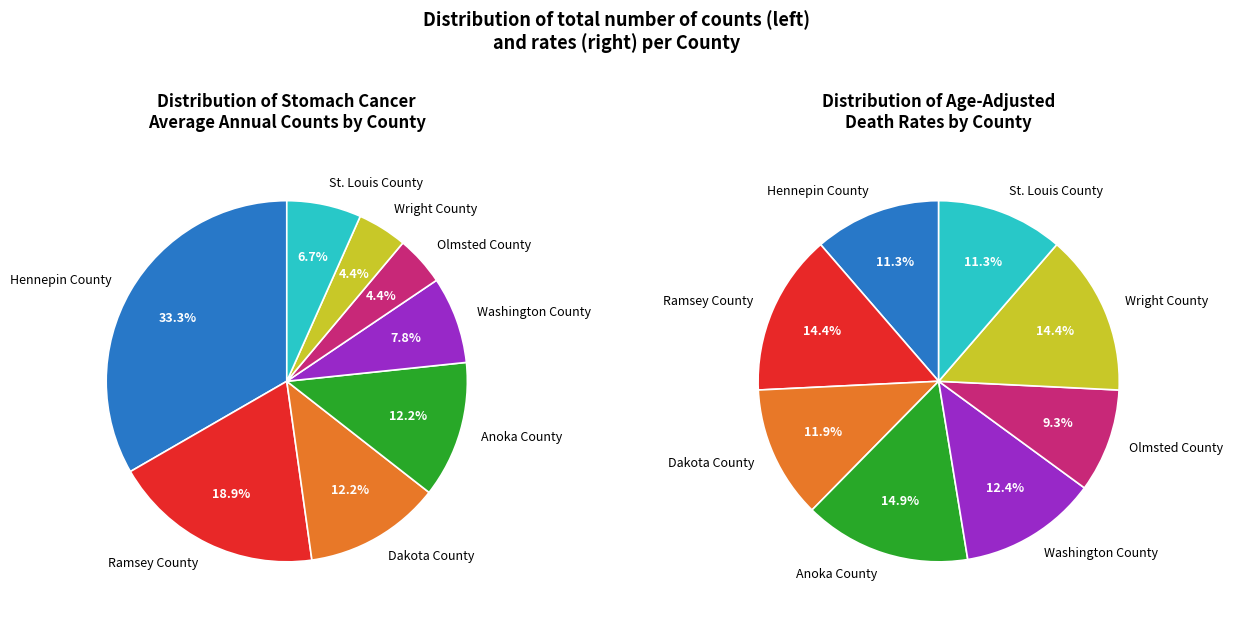

To the nearest percent, what percentage of the pie is Olmsted County?

4%